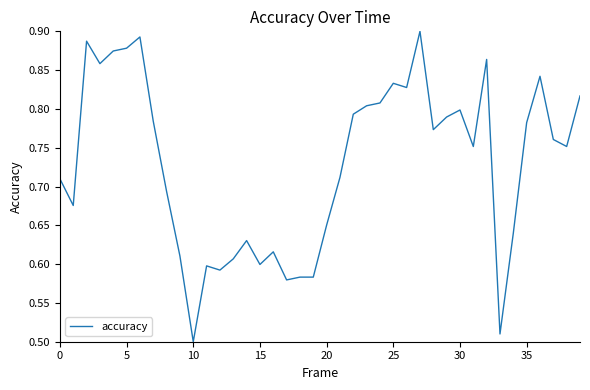

What is the difference between the maximum and minimum values?

0.4